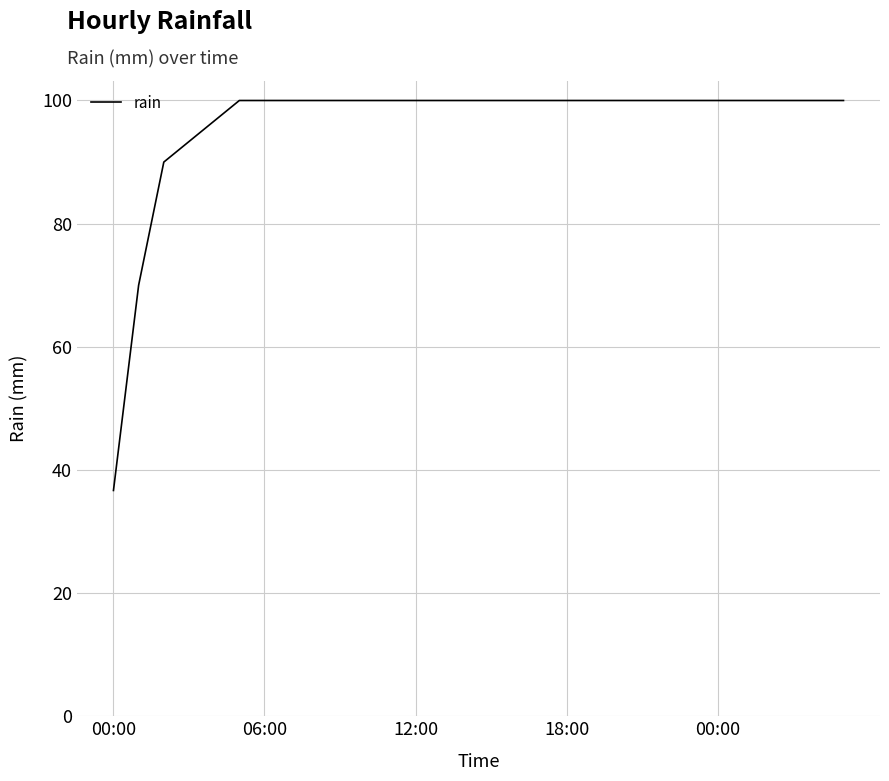

Reading left to right, list all the values displayed in this chart.

36.7	70.0	90.0	93.3	96.7	100.0	100.0	100.0	100.0	100.0	100.0	100.0	100.0	100.0	100.0	100.0	100.0	100.0	100.0	100.0	100.0	100.0	100.0	100.0	100.0	100.0	100.0	100.0	100.0	100.0